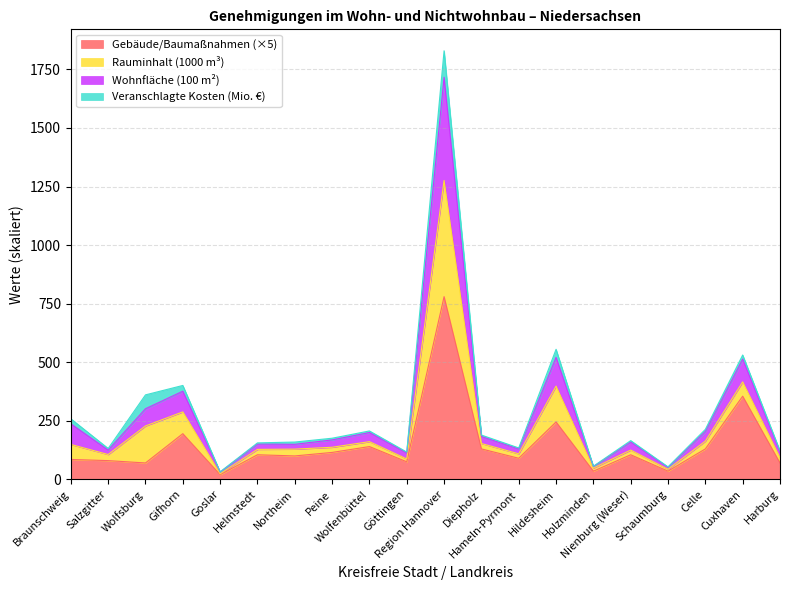

What is the maximum value for Gebäude/Baumaßnahmen (×5)?

780.0